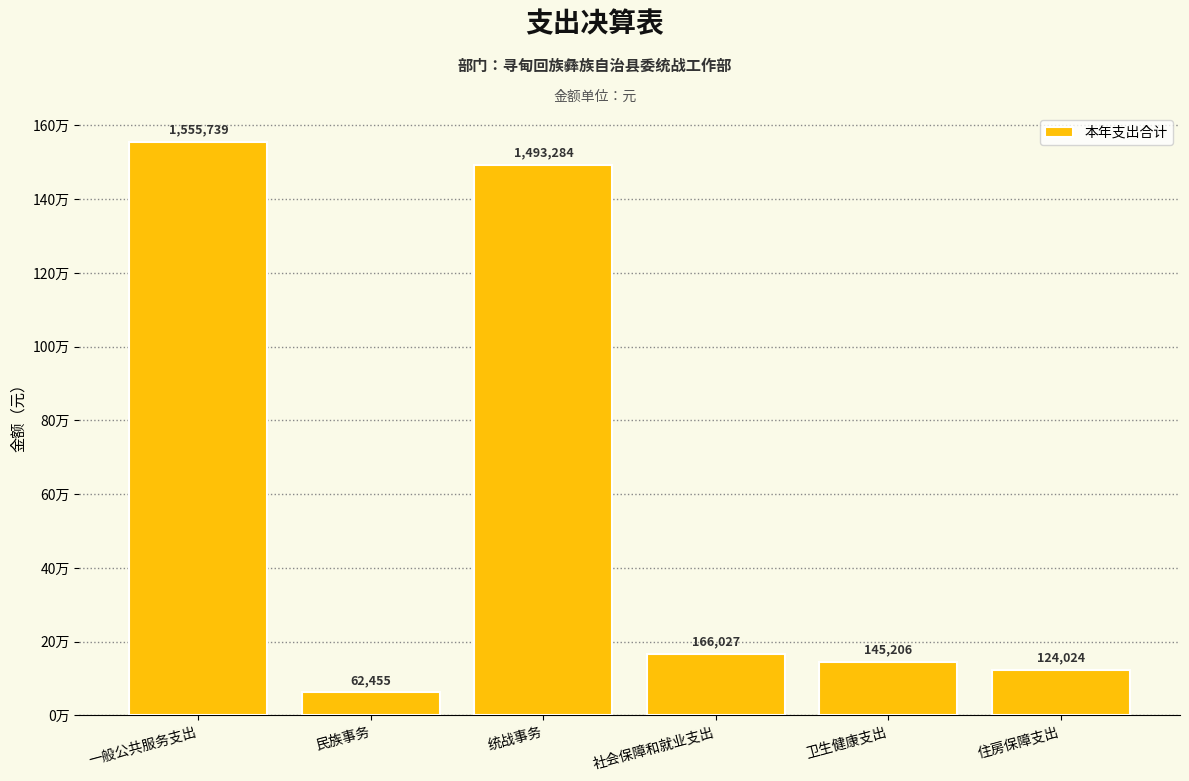

Reading left to right, what are all the values shown in this chart?

1555738.9	62454.9	1493284.0	166027.3	145205.9	124024.0